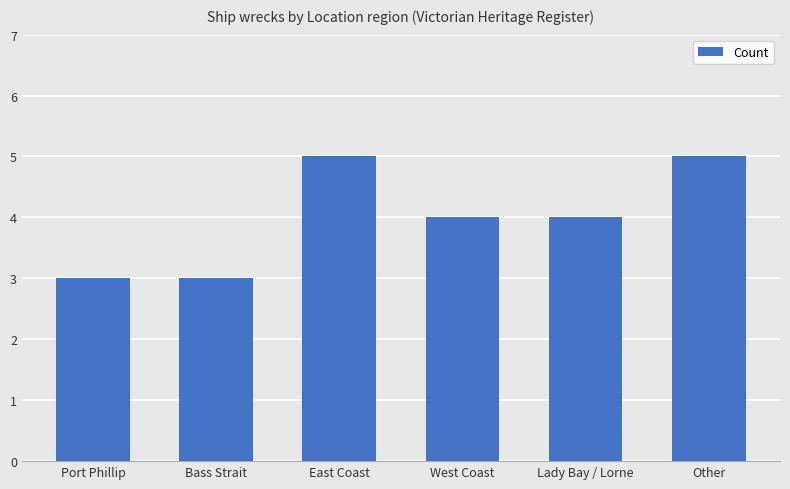

How many values are between 3 and 5?

6